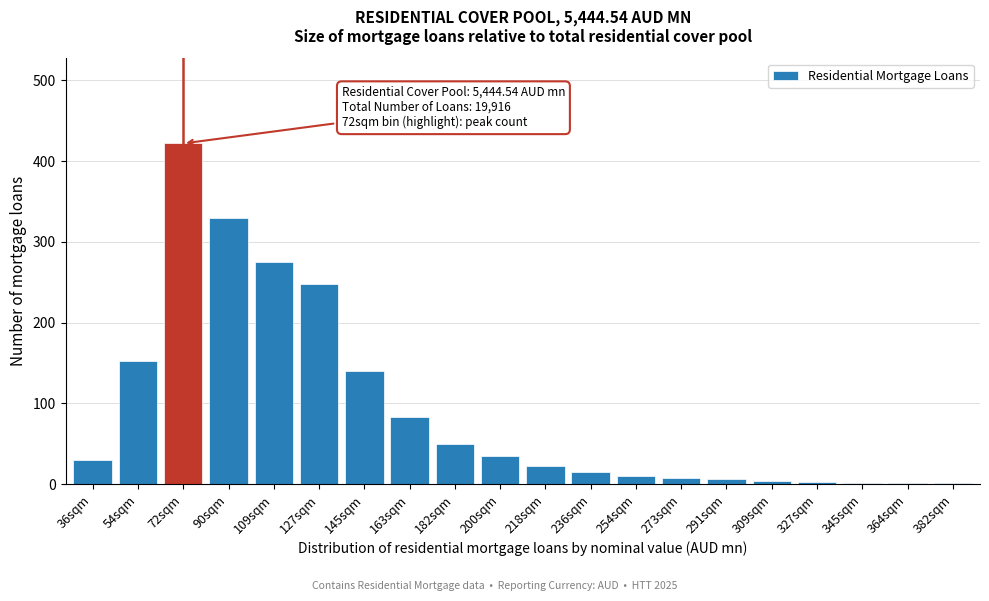

Which has a higher value, 218sqm or 200sqm?

200sqm